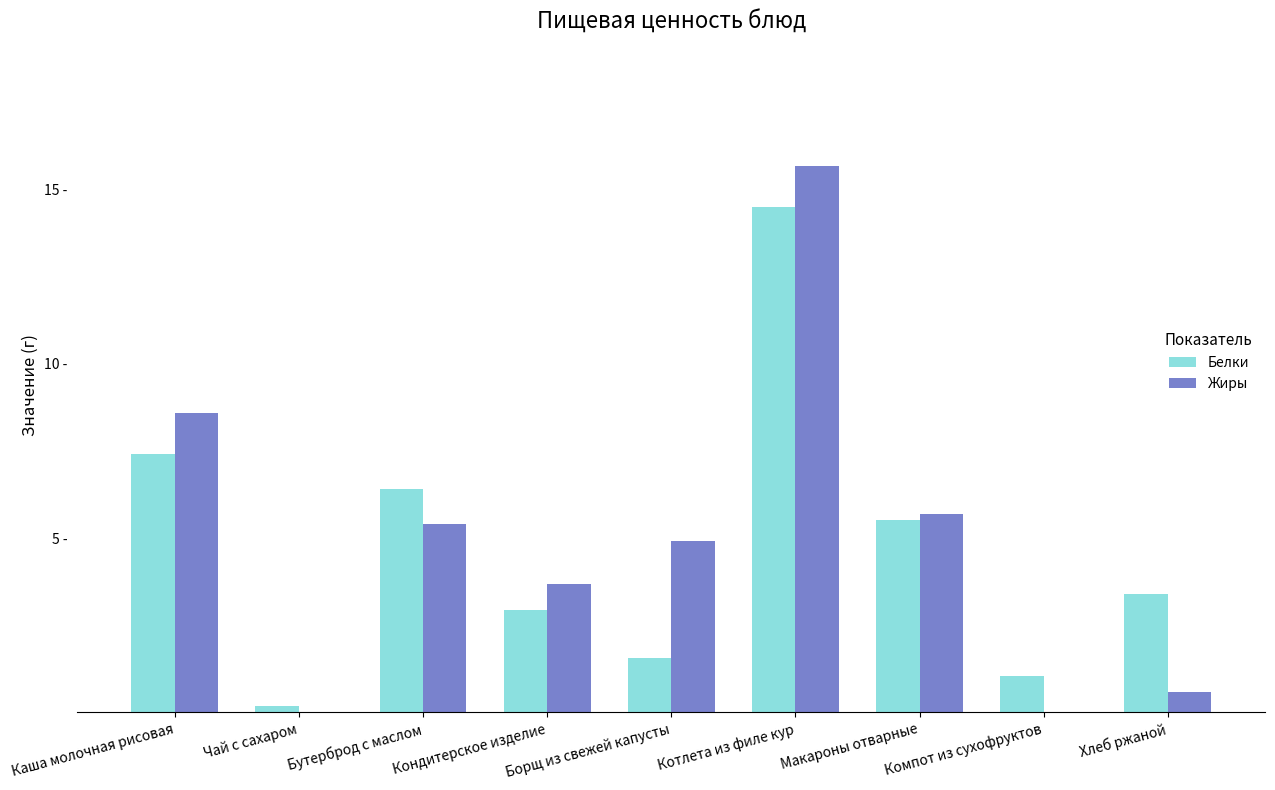

Is the value of Белки at Каша молочная рисовая greater than the value of Жиры at Макароны отварные?

Yes